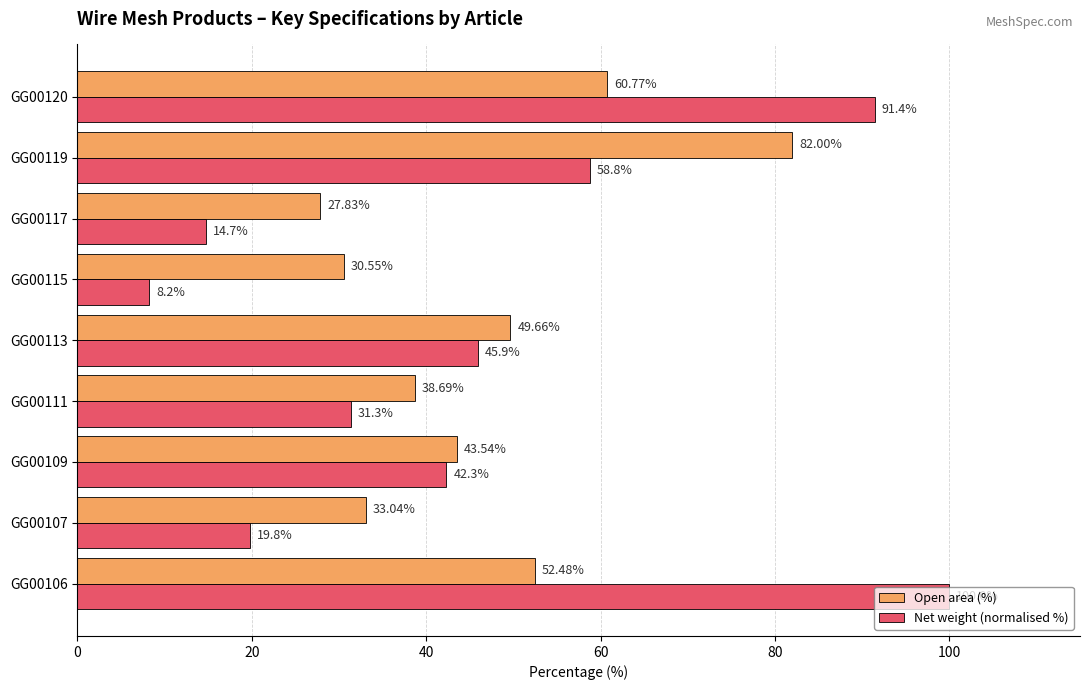

What is the average value of the Net weight (normalised %) series?

45.8